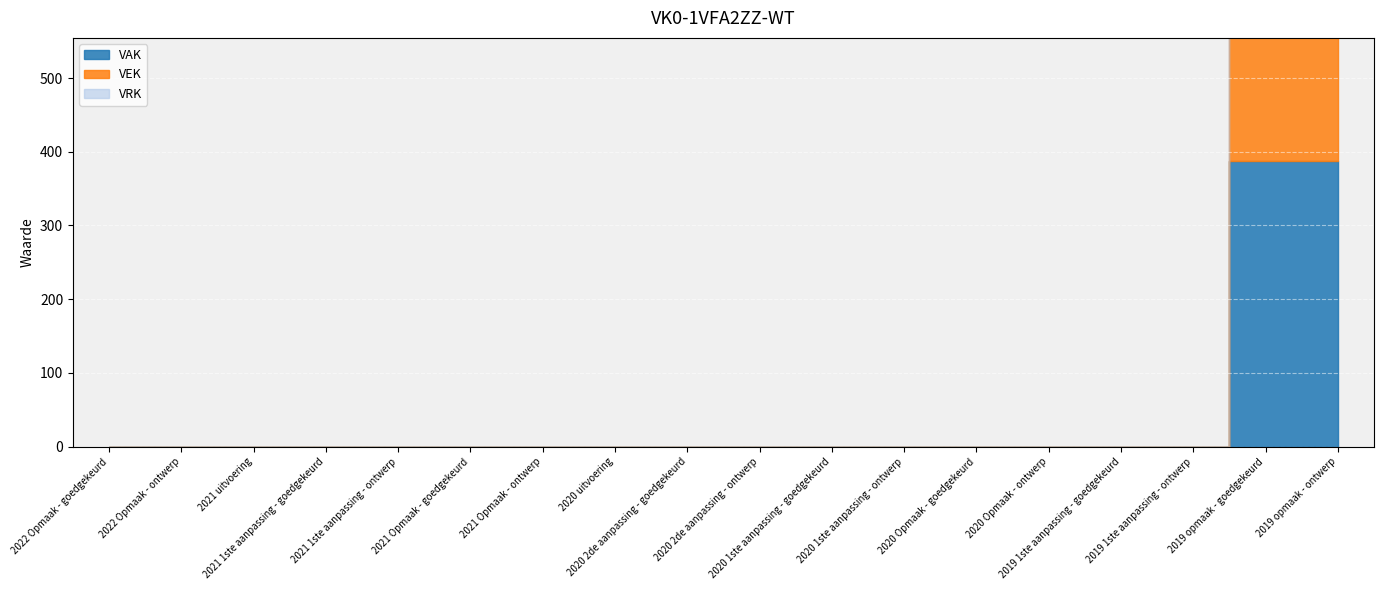

True or false: VRK has a value of 0 at 2019 1ste aanpassing - goedgekeurd.

True